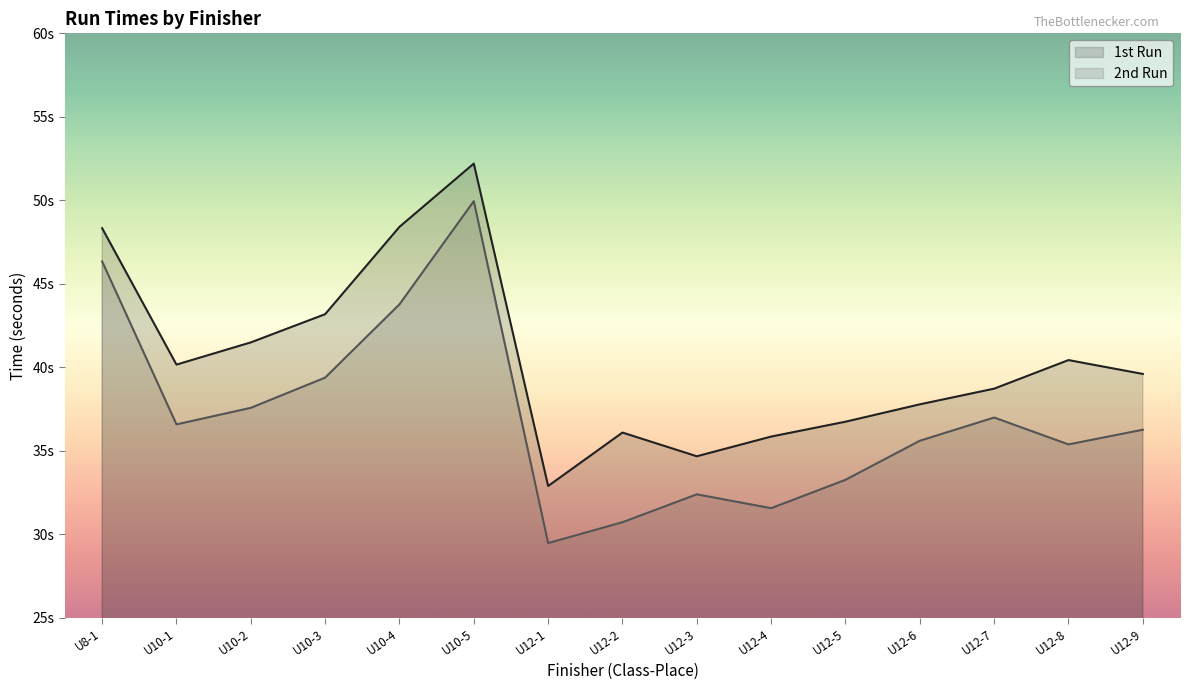

Is it true that 1st Run (line) equals 41.5 at U10-2?

True